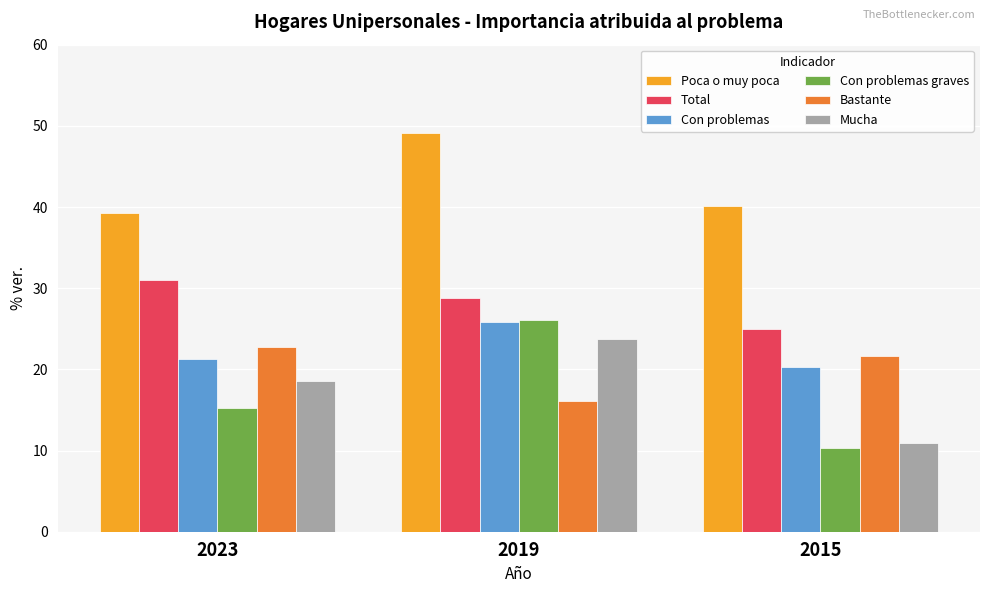

Reading right to left, extract all data points from this chart.

Poca o muy poca: 40.1	49.2	39.2
Total: 25.0	28.8	31.0
Con problemas: 20.3	25.8	21.3
Con problemas graves: 10.3	26.0	15.2
Bastante: 21.7	16.1	22.8
Mucha: 10.9	23.8	18.6